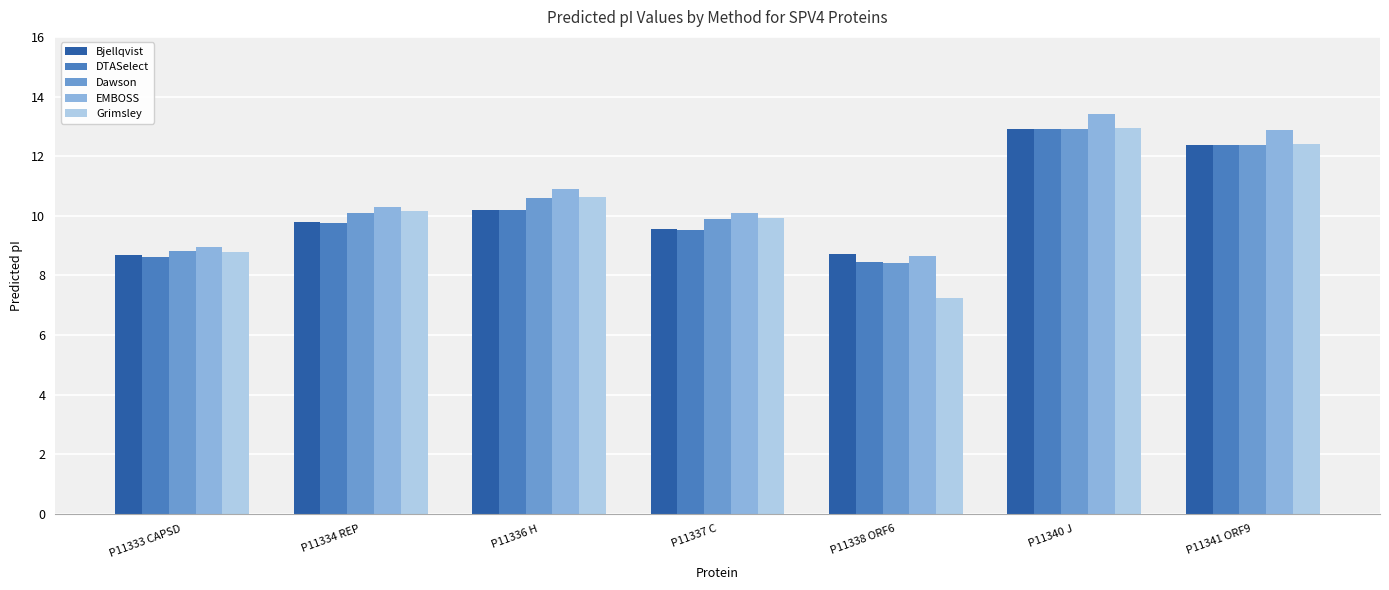

At which label does Grimsley first exceed 10?

P11334 REP